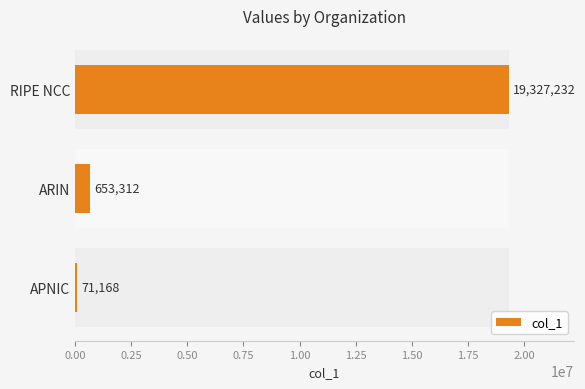

What is the maximum value shown in the chart?

19327232